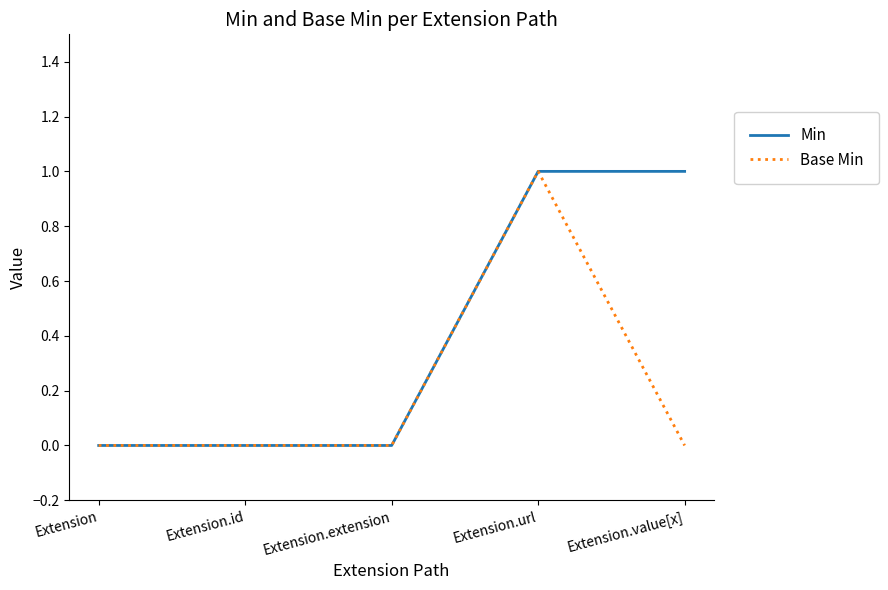

At Extension.value[x], list the series in order from largest to smallest.

Min, Base Min